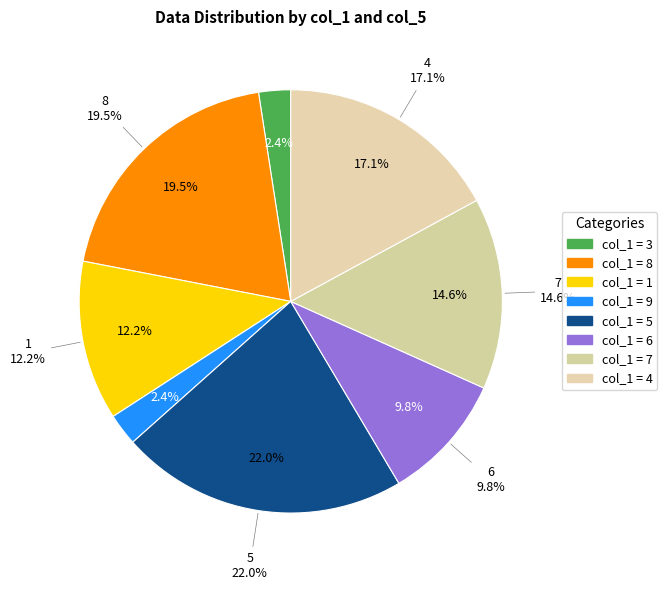

Is it true that 7 is 15% of the pie?

True